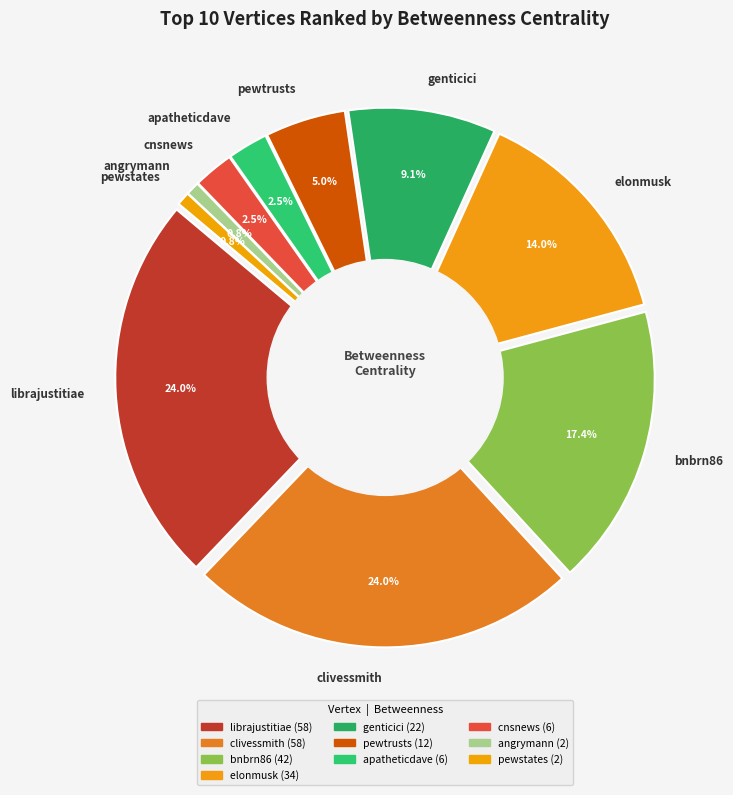

To the nearest percent, what percentage of the pie is pewtrusts?

5%